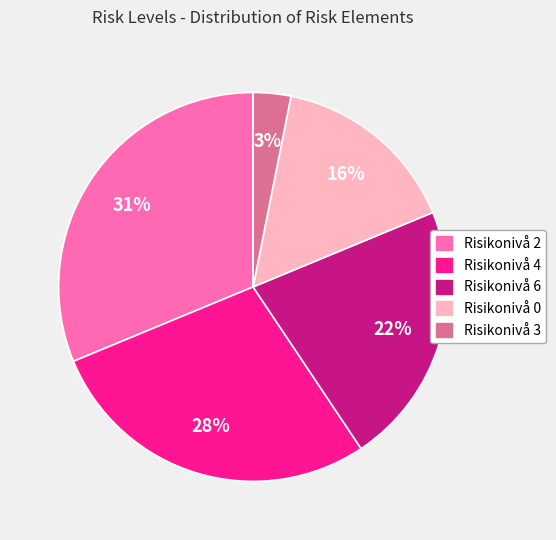

To the nearest percent, what is the average slice percentage?

20%